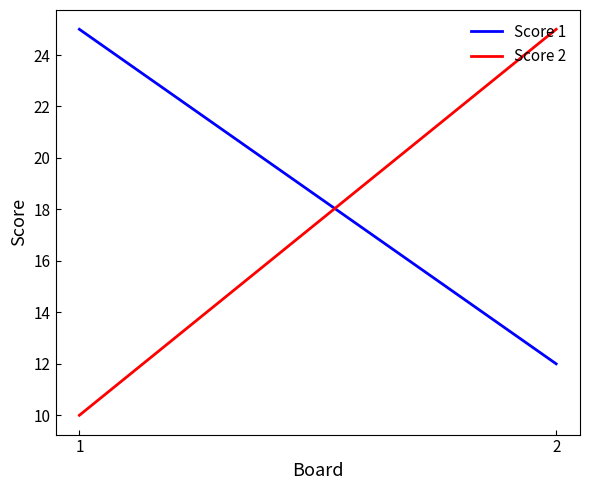

Is the value of Score 1 at 2 greater than the value of Score 2 at 1?

Yes